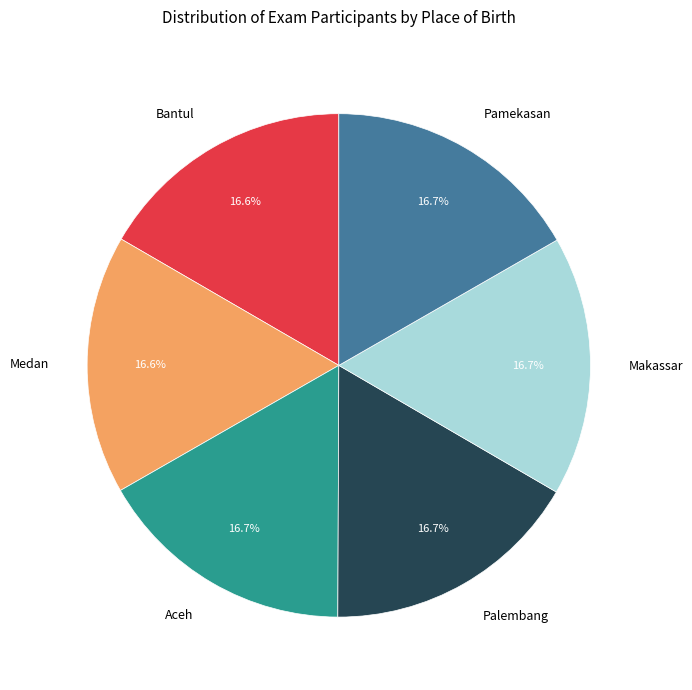

To the nearest percent, what is the combined percentage of Bantul and Medan?

33%